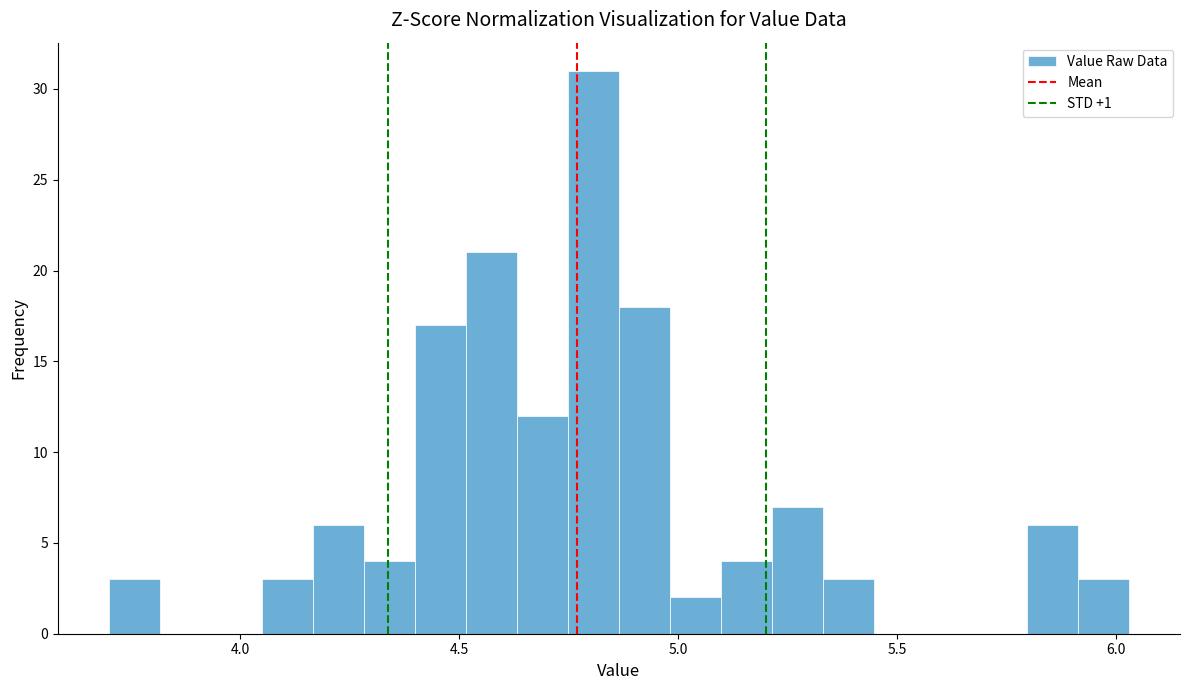

Around what value on the x-axis is the tallest bar? Give the approximate position of its centre, as read against the axis.

4.80